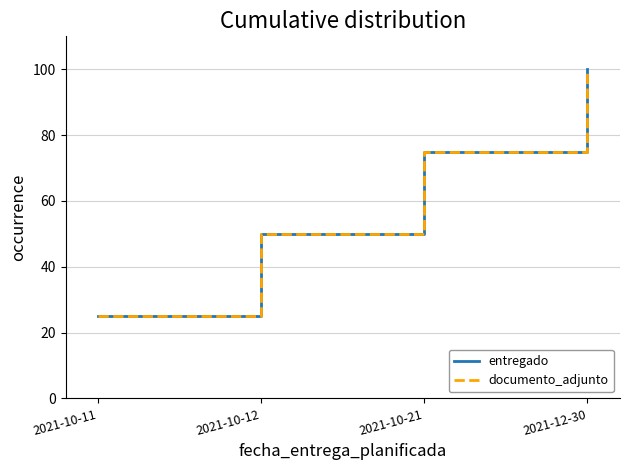

Does the chart have visible grid lines?

Yes